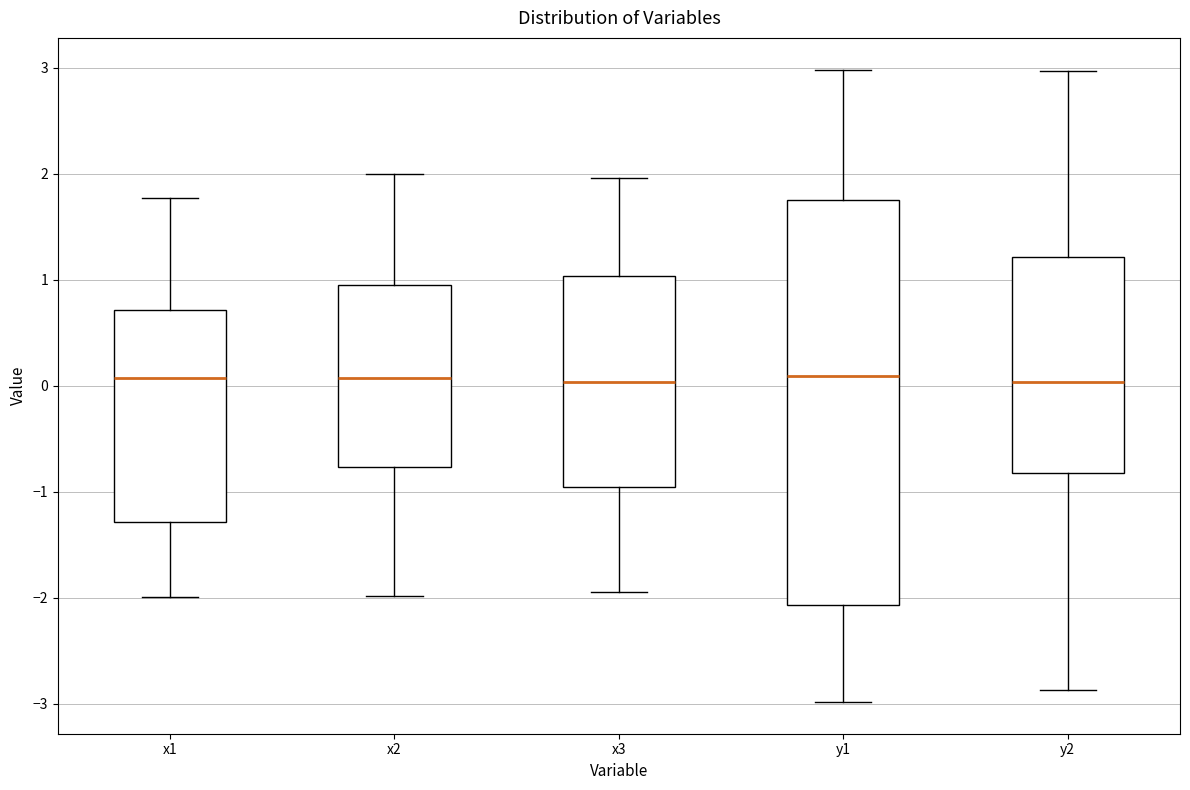

Which box is the tallest, from its lower edge to its upper edge?

y1